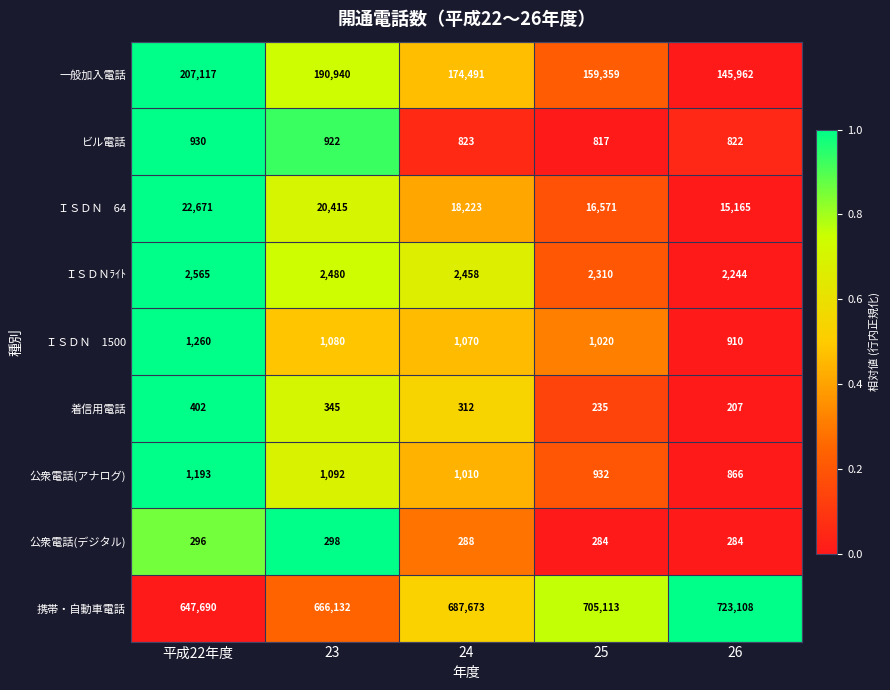

Rank the categories by 一般加入電話 value from lowest to highest.

26, 25, 24, 23, 平成22年度